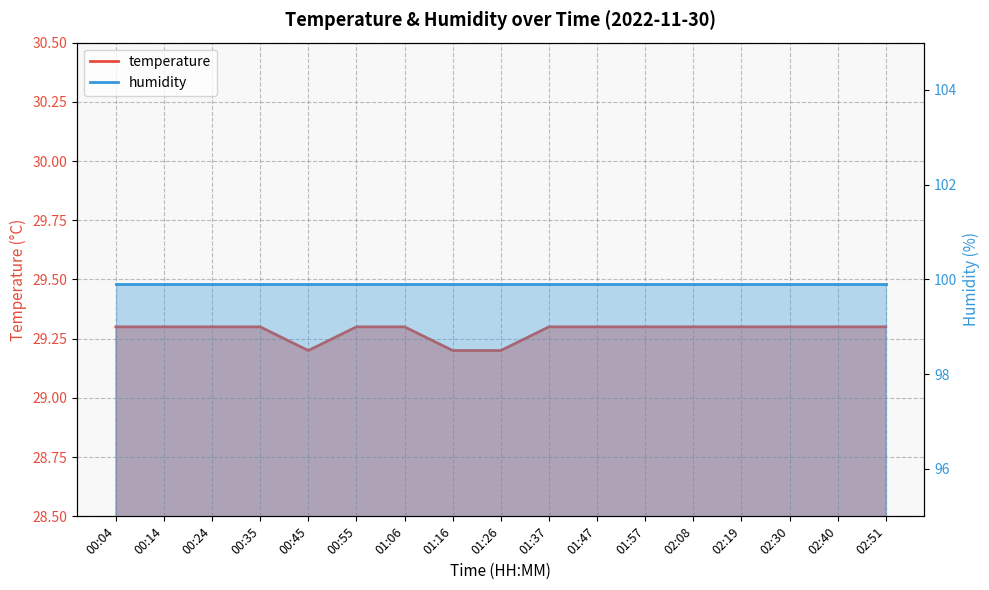

Count the values in the range 29 to 30.

17